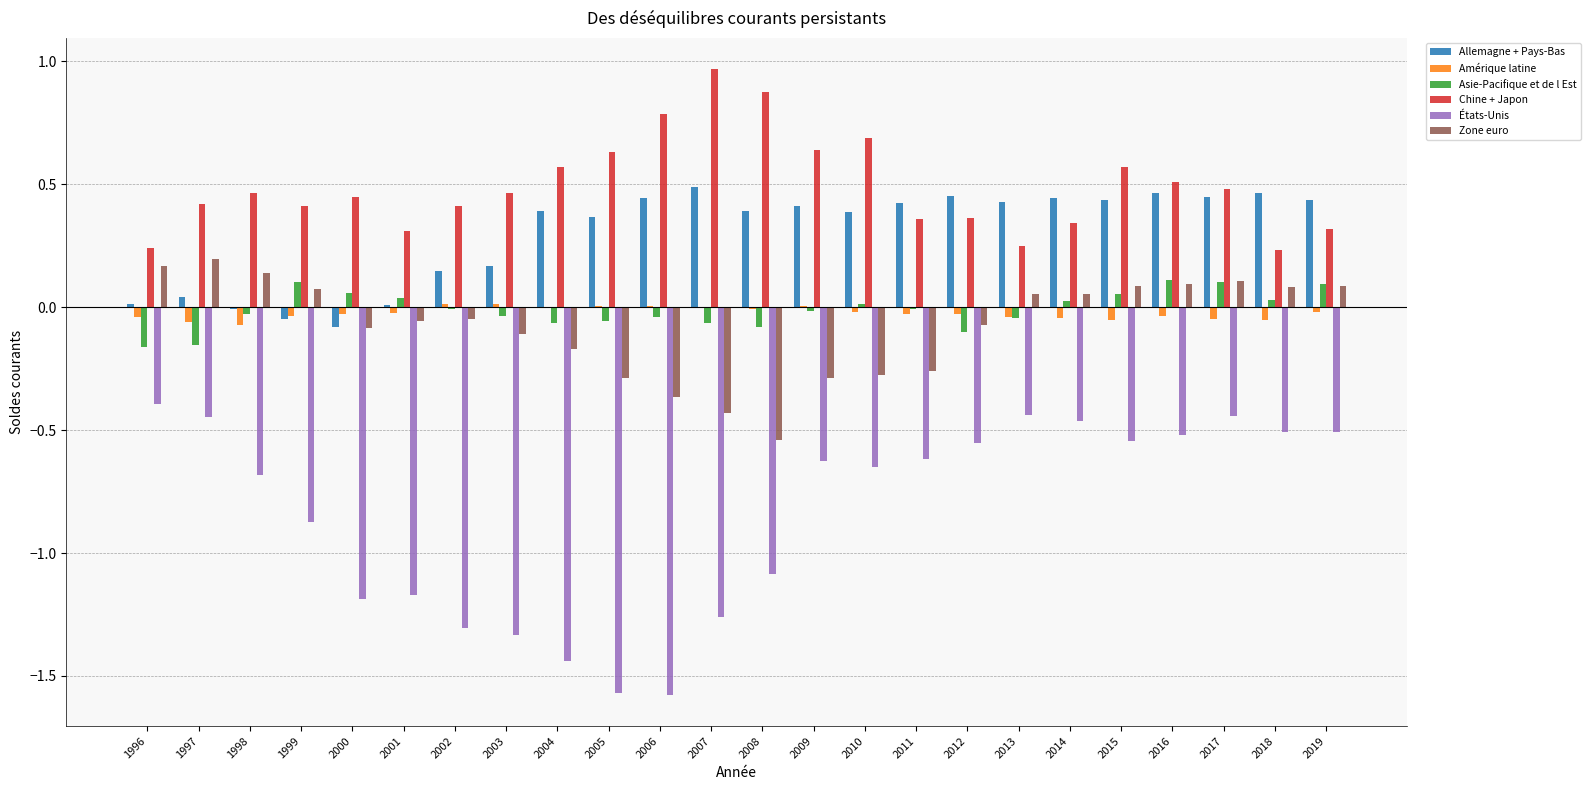

How many data points does each series have?

24